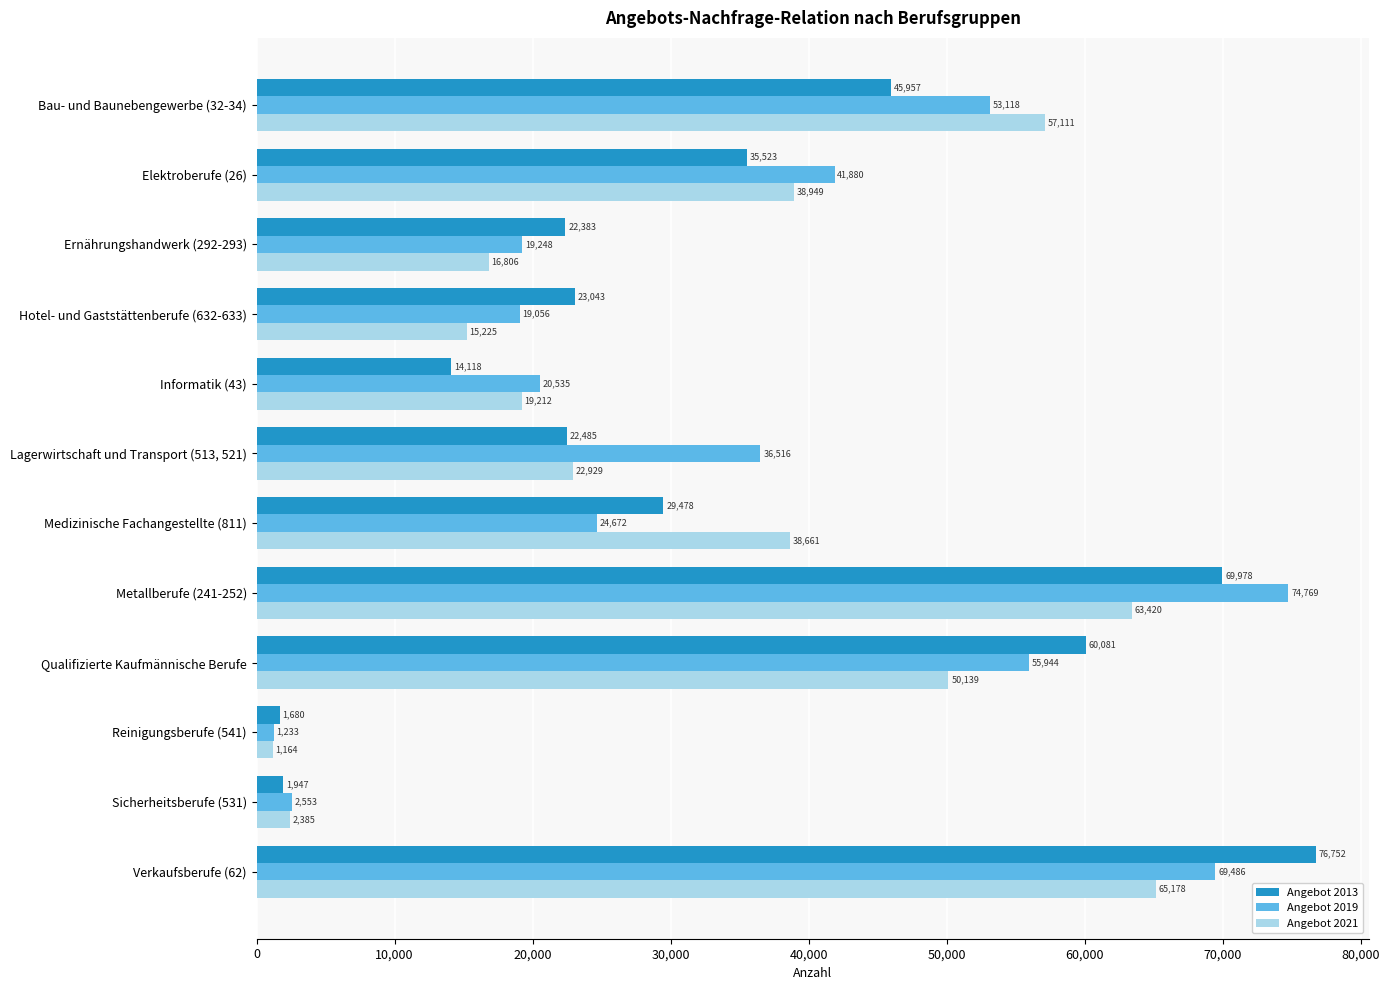

What is the average value of the Angebot 2021 series?

32598